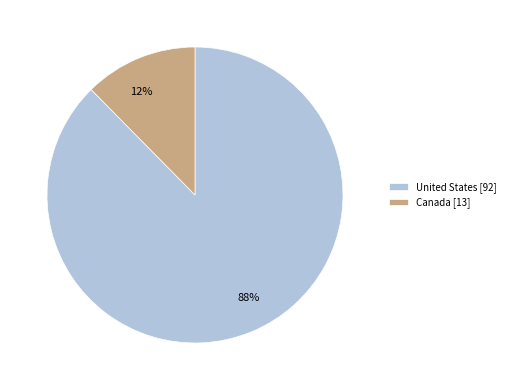

Which slice is the smallest?

Canada